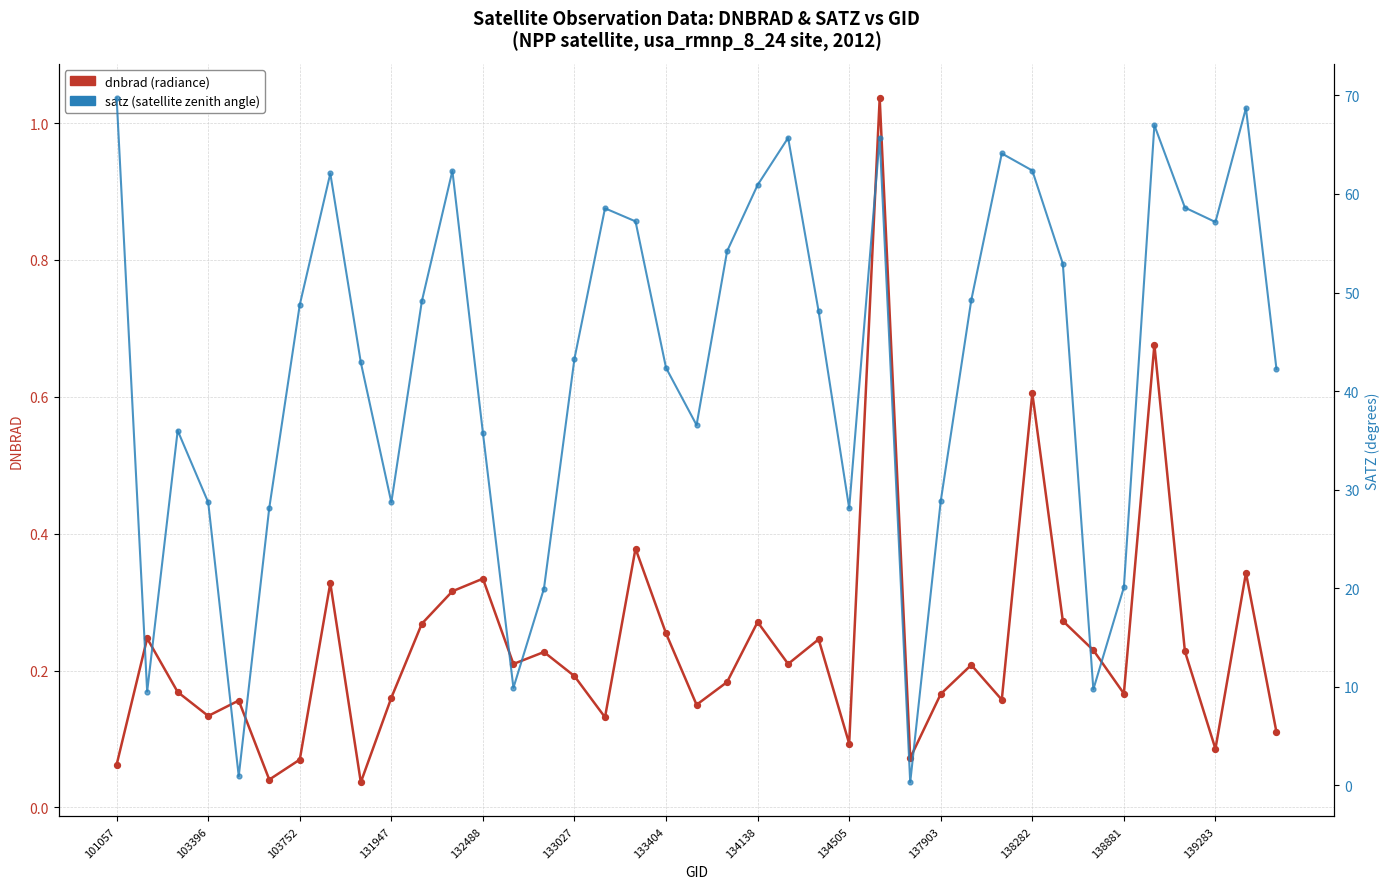

Is the value of satz (satellite zenith angle) at 138881 greater than the value of dnbrad (radiance) at 103752?

Yes